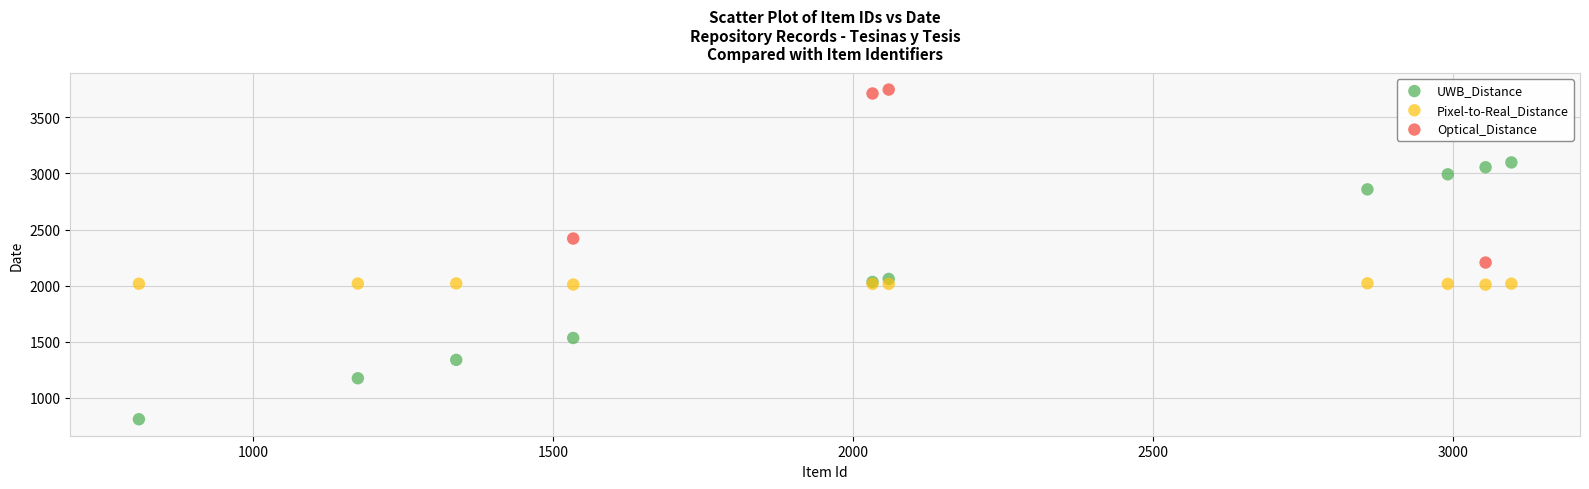

Which series reaches the minimum Y coordinate?

UWB_Distance